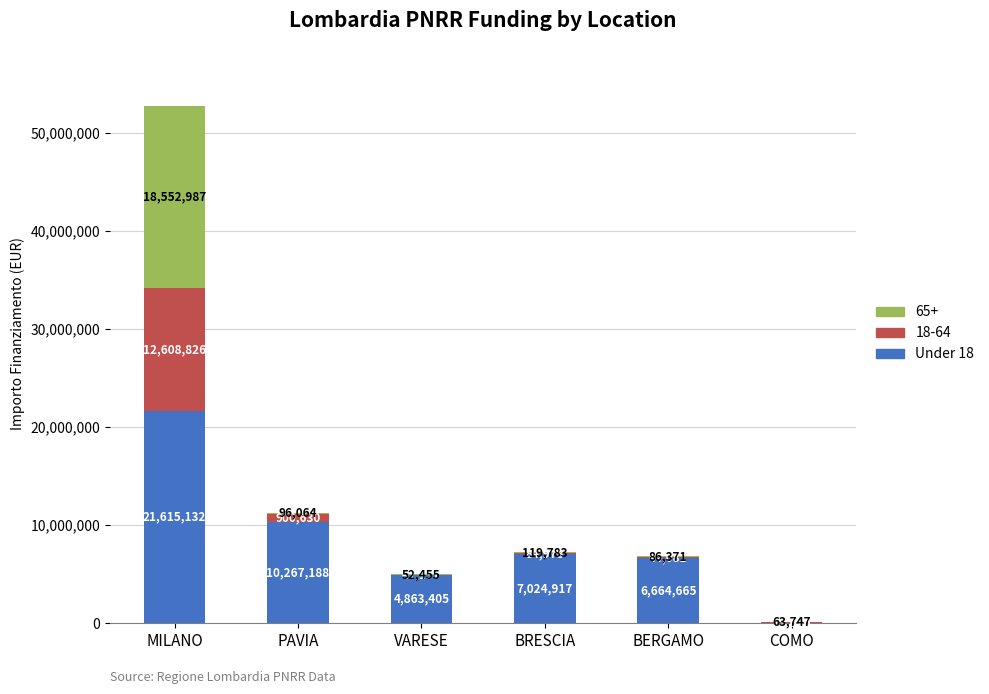

How many series are shown in this chart?

3